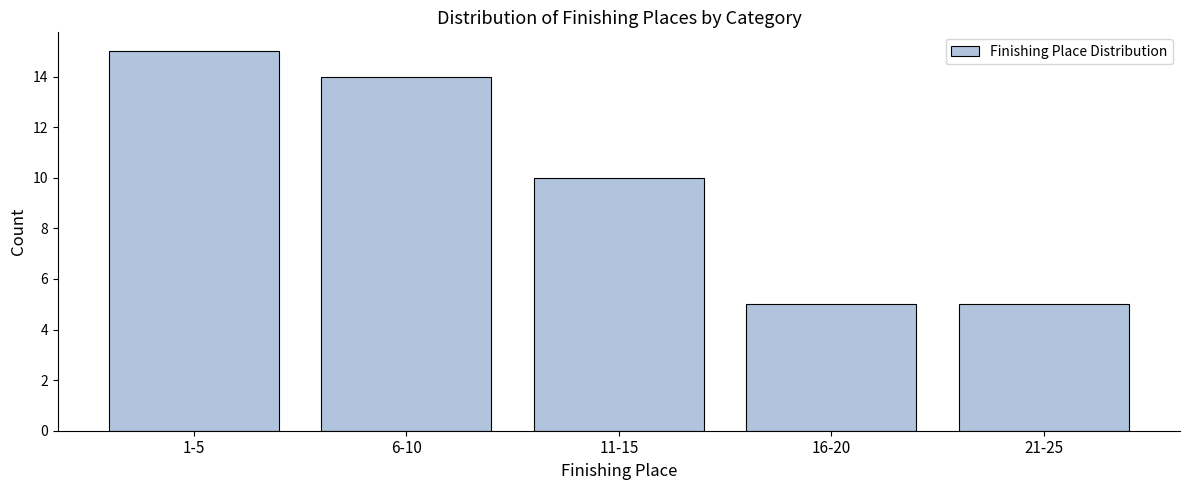

Reading left to right, extract all data points from this chart.

1-5=15	6-10=14	11-15=10	16-20=5	21-25=5